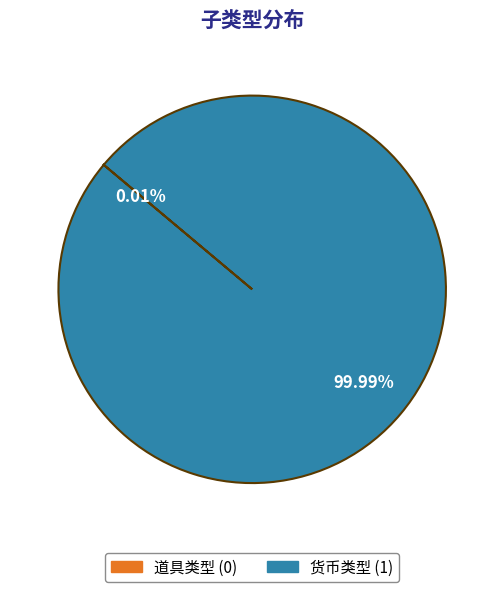

What is the largest slice in the pie chart?

货币类型